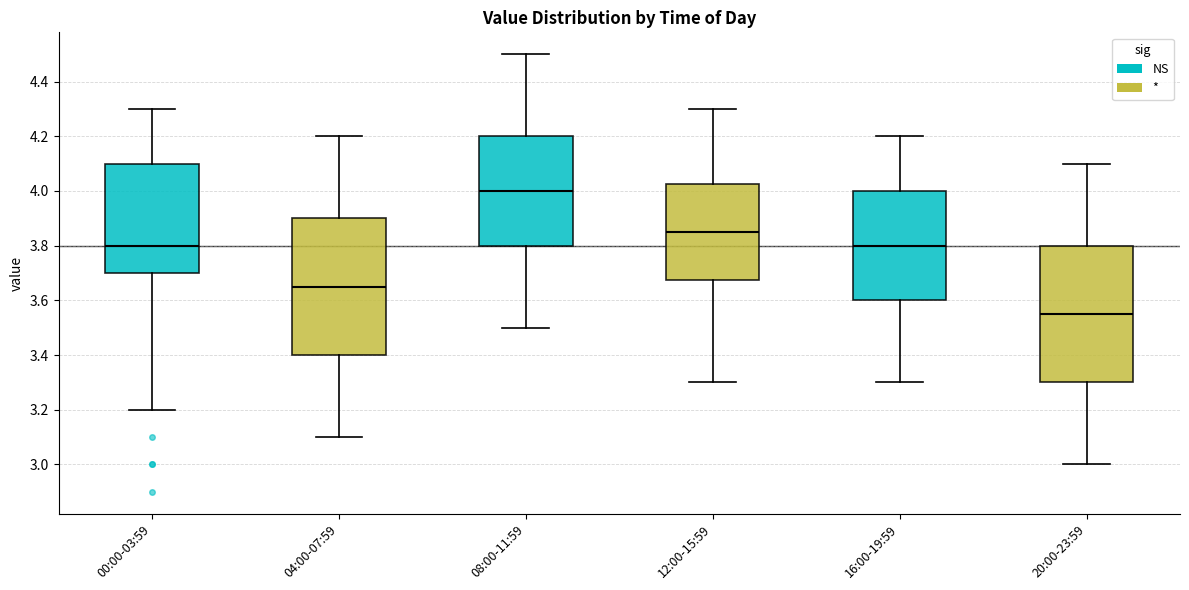

Which box's median line is the lowest?

20:00-23:59